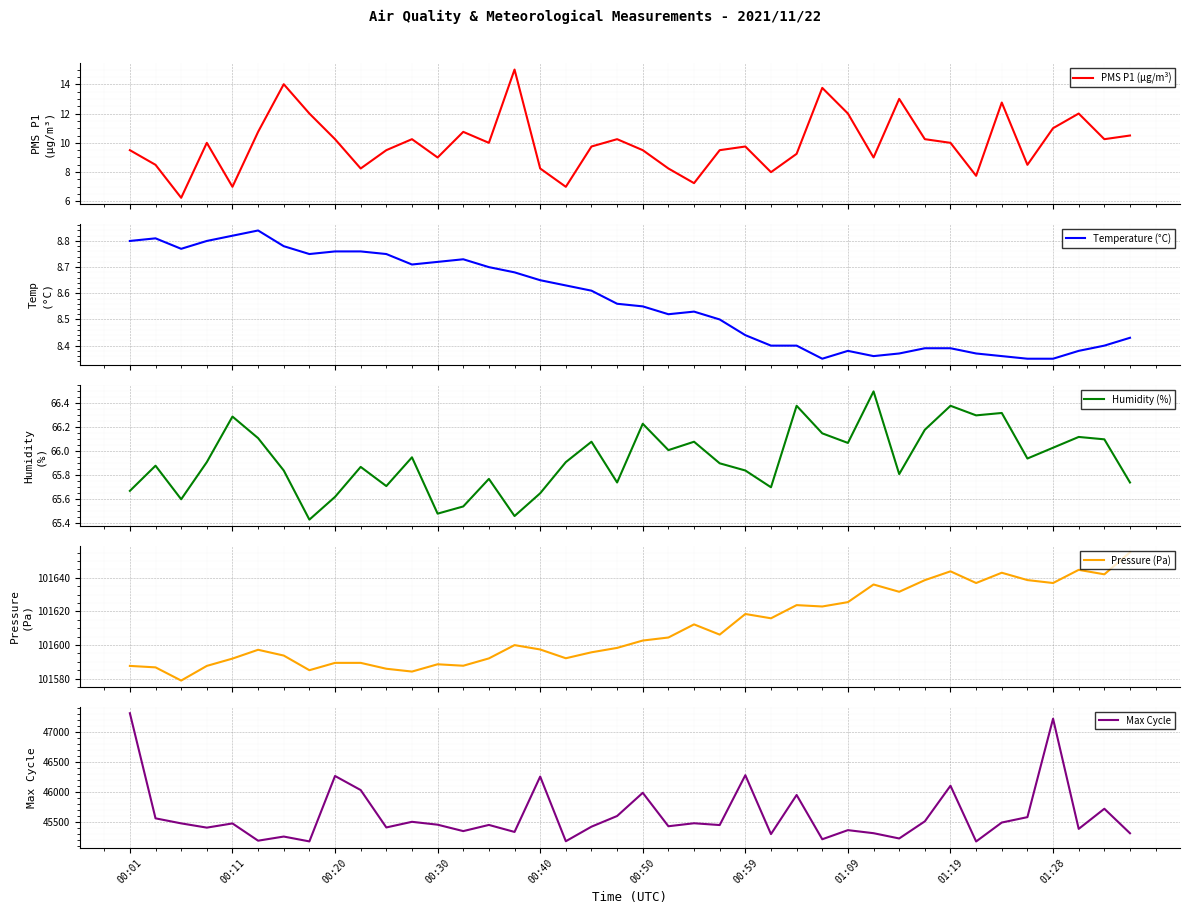

What value does the PMS P1 (µg/m³) series have at 18?

9.8